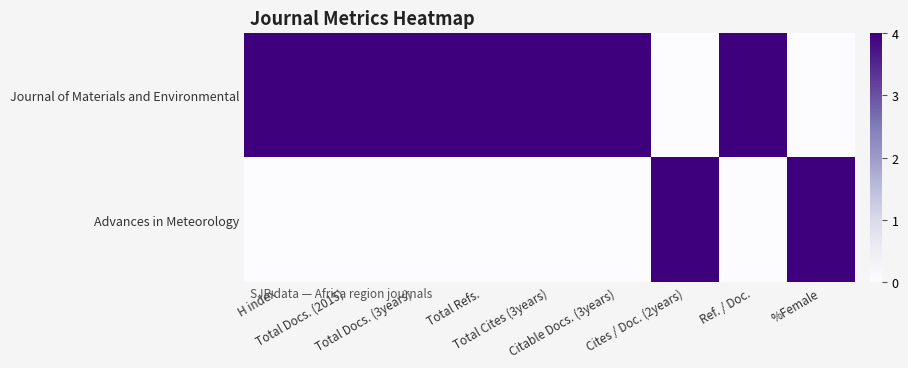

Between H index and Ref. / Doc., which series saw the biggest shift?

Journal of Materials and Environmental